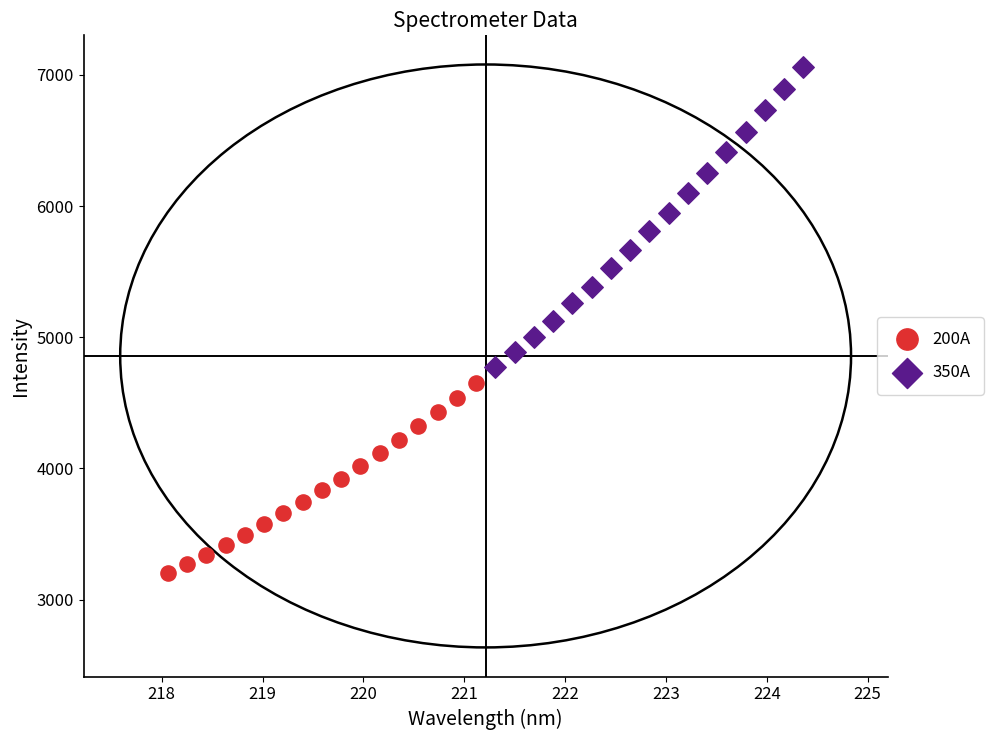

Which series contains the highest Y value?

350A